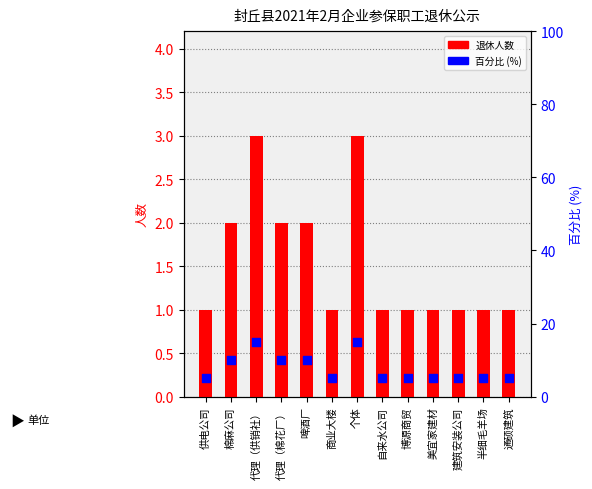

At how many categories does at least one series exceed 2?

13